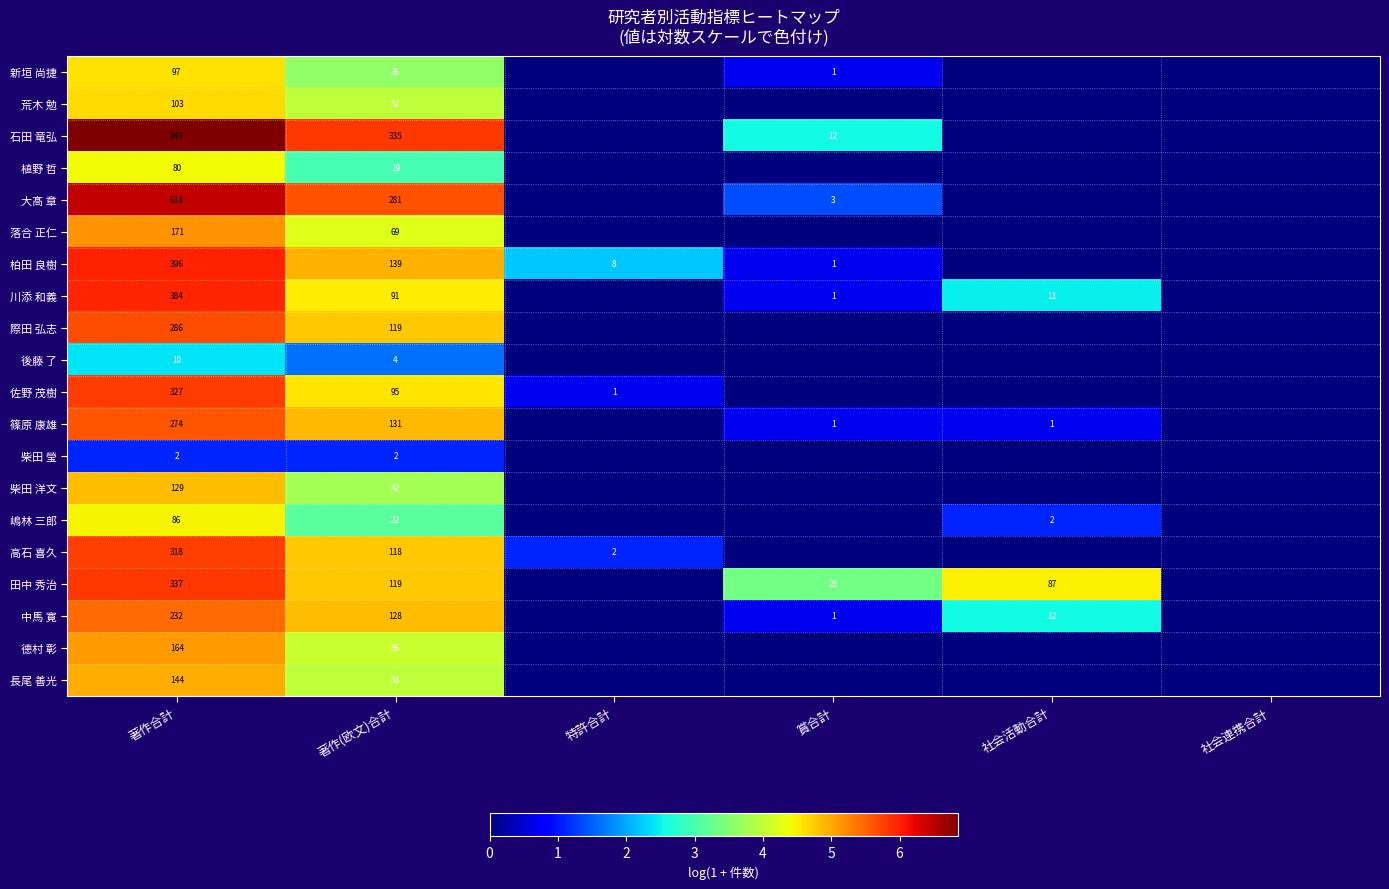

At which category is the sum across all series the highest?

著作合計